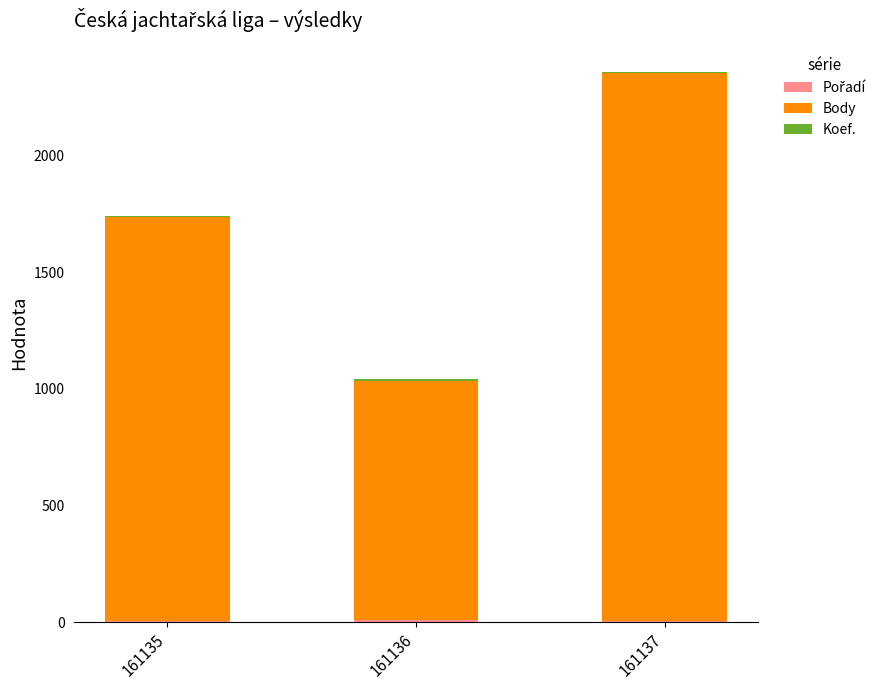

At which category is the sum across all series the highest?

161137